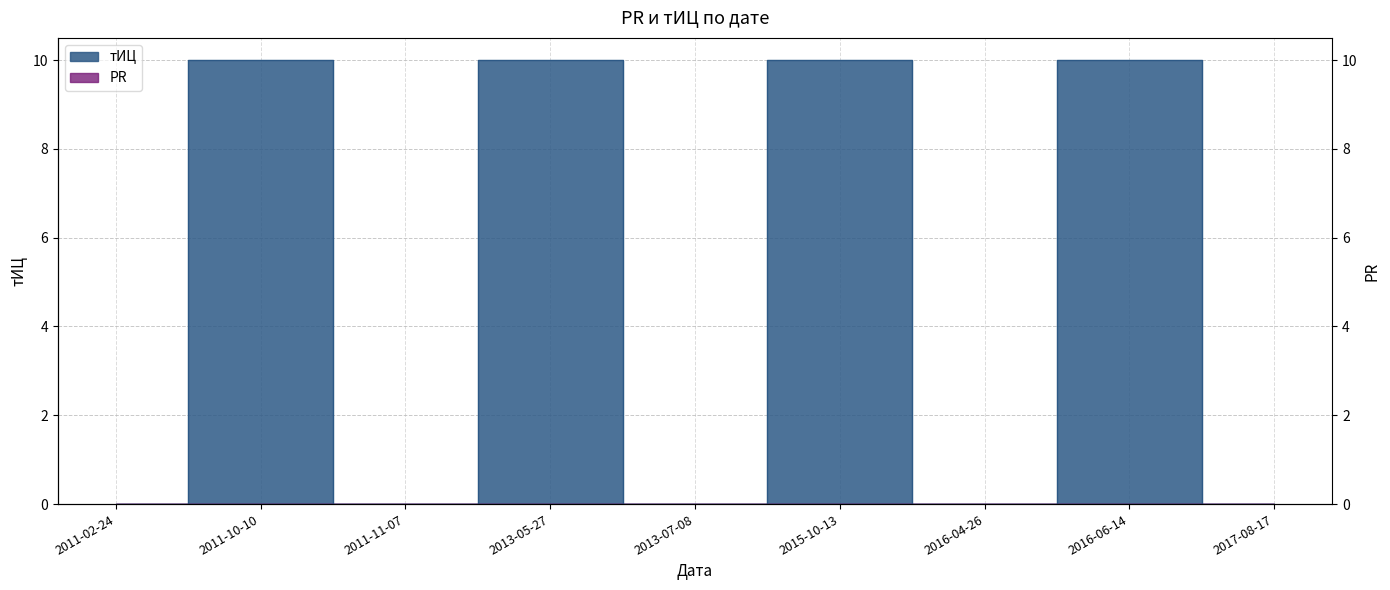

Reading left to right, extract all data points from this chart.

2011-02-24=0	2011-10-10=10	2011-11-07=0	2013-05-27=10	2013-07-08=0	2015-10-13=10	2016-04-26=0	2016-06-14=10	2017-08-17=0